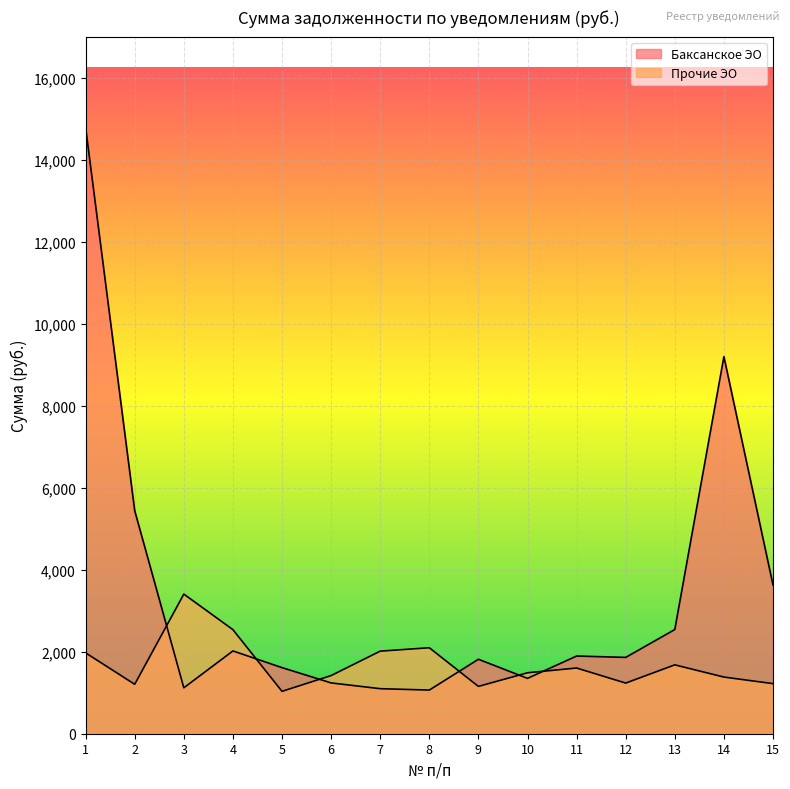

Reading left to right, what are all the values shown in this chart?

Баксанское ЭО: 14793.9	5441.7	1120.4	2020.5	1612.9	1239.9	1099.4	1065.3	1817.2	1350.9	1895.9	1862.9	2542.9	9203.6	3631.8
Прочие ЭО: 1973.3	1206.0	3407.7	2540.1	1034.5	1419.5	2015.6	2098.4	1154.6	1487.5	1603.3	1236.0	1680.6	1383.0	1222.4